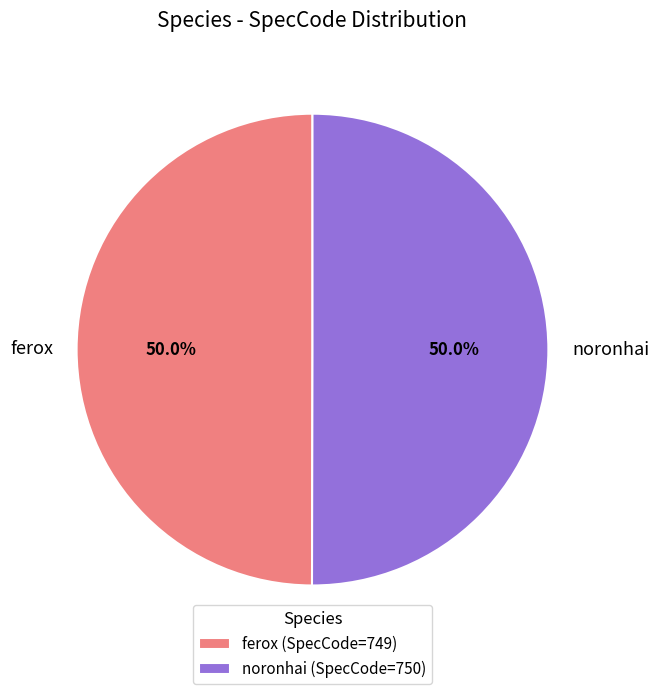

The noronhai slice represents 50% of the pie. True or false?

True